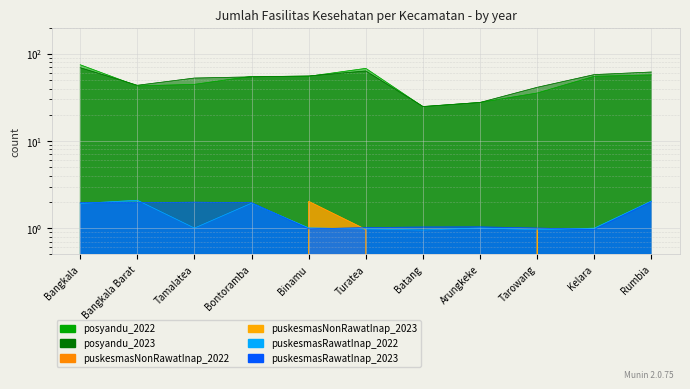

At which category is the sum across all series the highest?

Bangkala